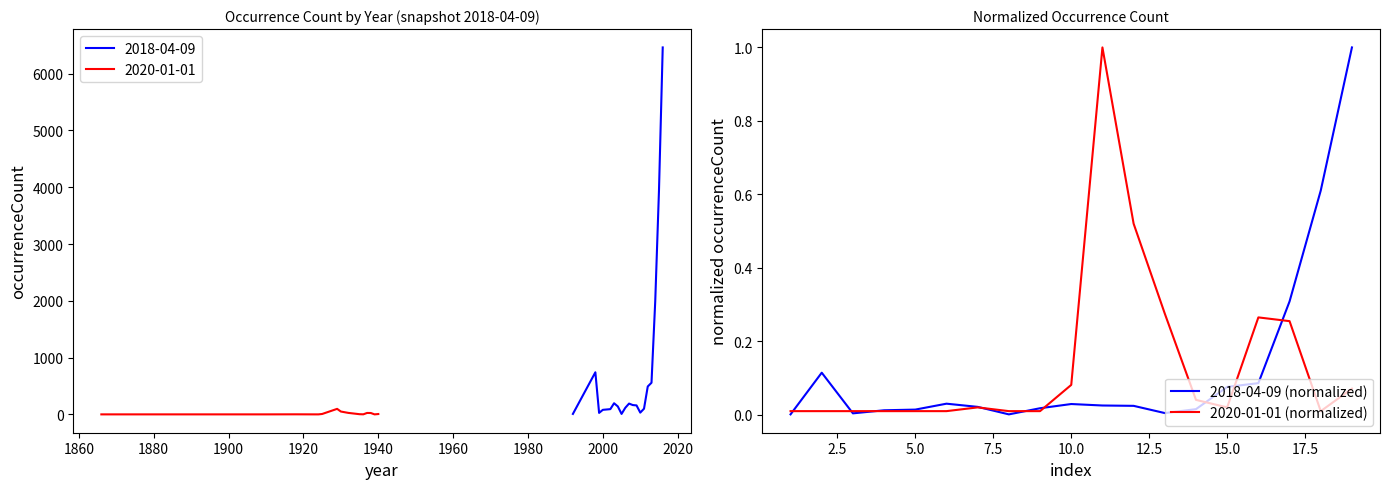

The 2018-04-09 (normalized) series shows 0.0 at 15.0. True or false?

False